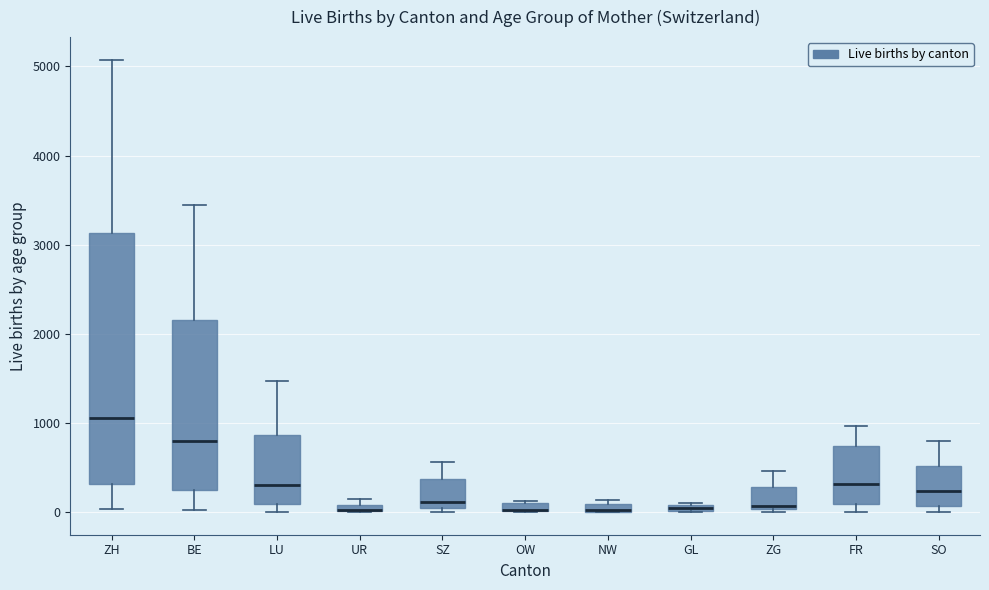

Where is the upper edge of the box for UR on the y-axis? The values are not printed on the chart, so give them approximately, as read against the axis.

100